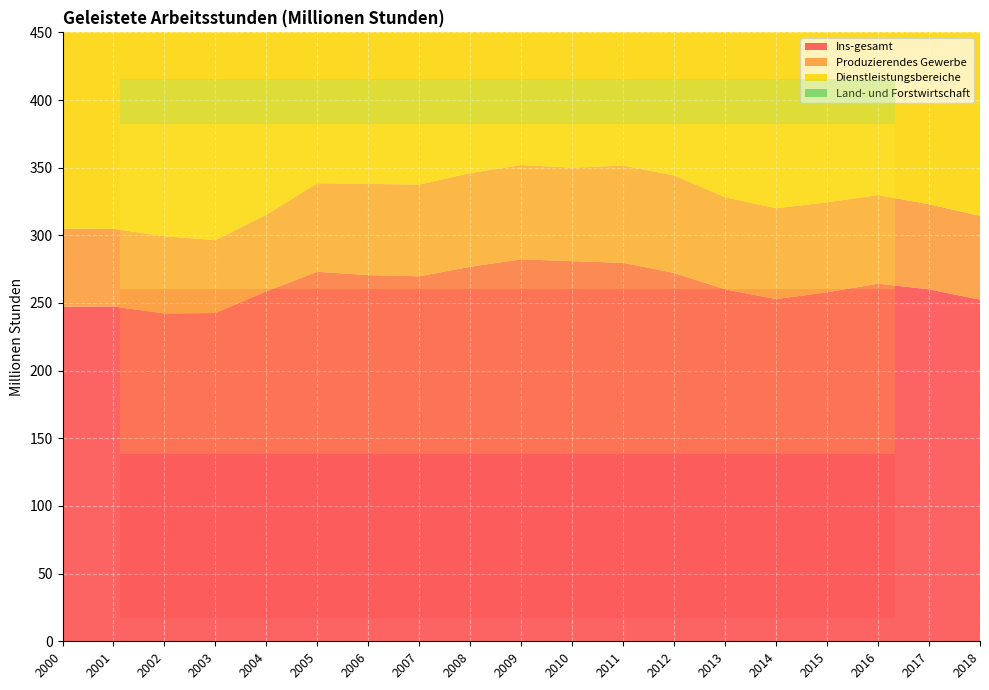

Reading left to right, transcribe all the data shown in this chart.

Ins-gesamt: 247.3	247.4	242.3	242.6	258.7	273.1	270.6	269.8	276.8	282.3	280.9	279.7	272.2	260.1	252.9	257.9	264.3	260.1	252.5
Produzierendes Gewerbe: 57.7	57.4	57.0	53.9	56.6	65.4	67.4	67.7	69.3	69.7	69.0	71.9	72.1	68.1	67.2	66.5	65.4	62.9	61.9
Dienstleistungsbereiche: 180.0	180.6	176.2	179.6	192.9	198.6	194.4	192.6	197.4	202.5	202.0	197.7	191.0	184.2	177.6	182.2	188.5	186.0	179.8
Land- und Forstwirtschaft: 9.6	9.5	9.1	9.1	9.1	9.1	8.8	9.5	10.1	10.1	9.9	10.1	9.1	7.9	8.1	9.3	10.4	11.2	10.8